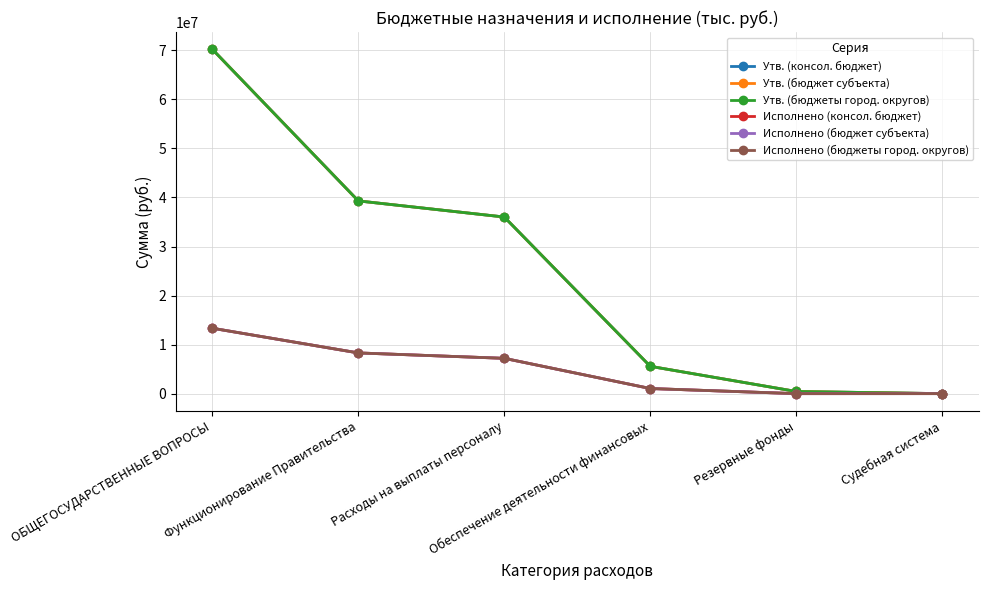

Does the chart have visible grid lines?

Yes